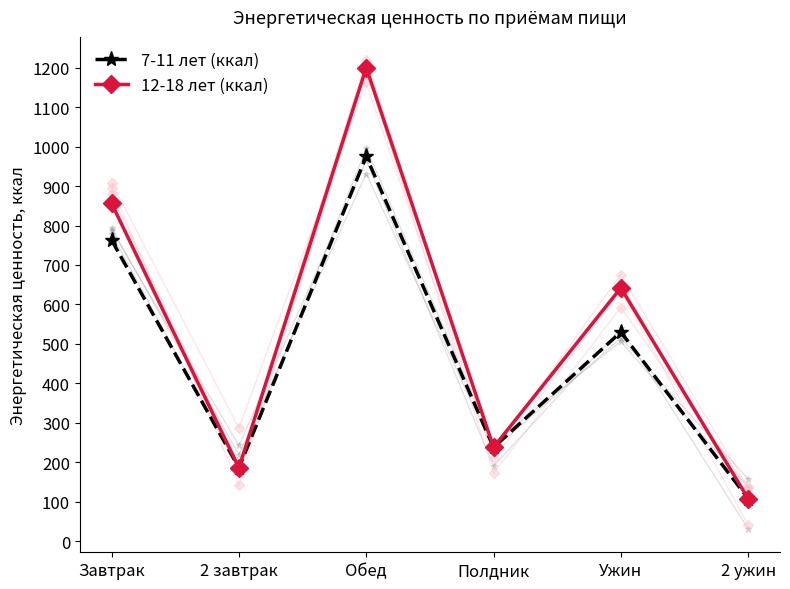

True or false: 7-11 лет (ккал) has a value of 190 at 2 ужин.

False